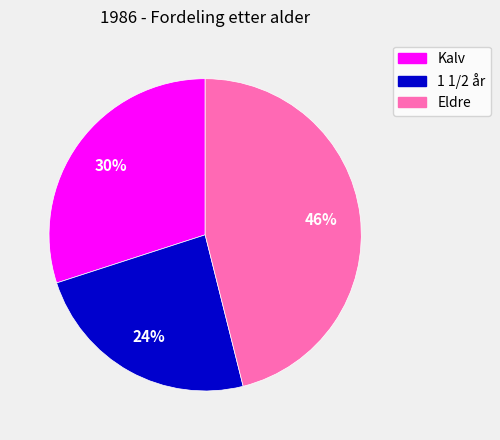

True or false: 1 1/2 år accounts for 31% of the total.

False